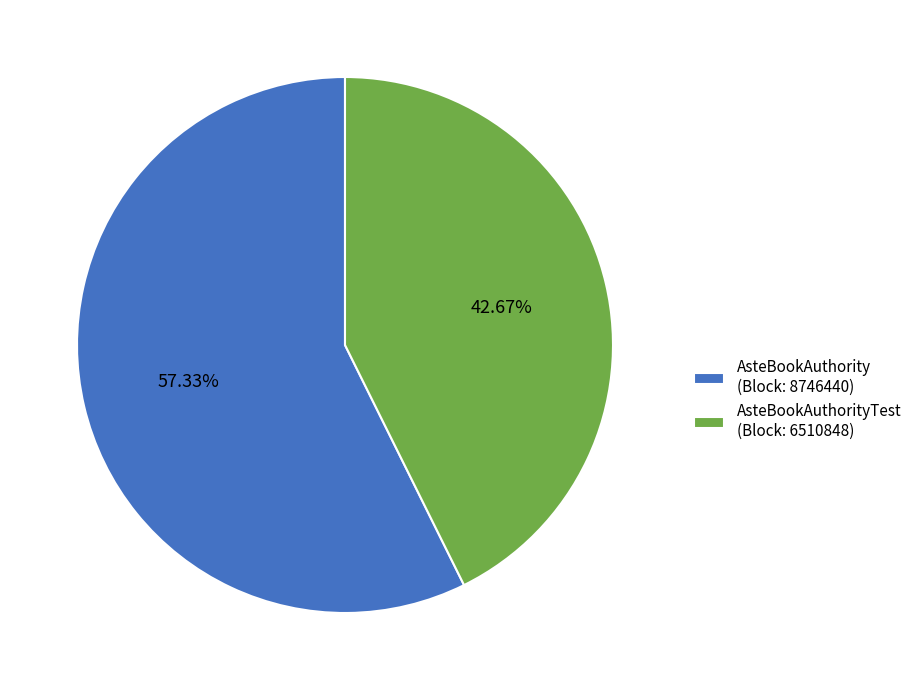

Rank the categories by value from highest to lowest.

AsteBookAuthority (Block: 8746440), AsteBookAuthorityTest (Block: 6510848)